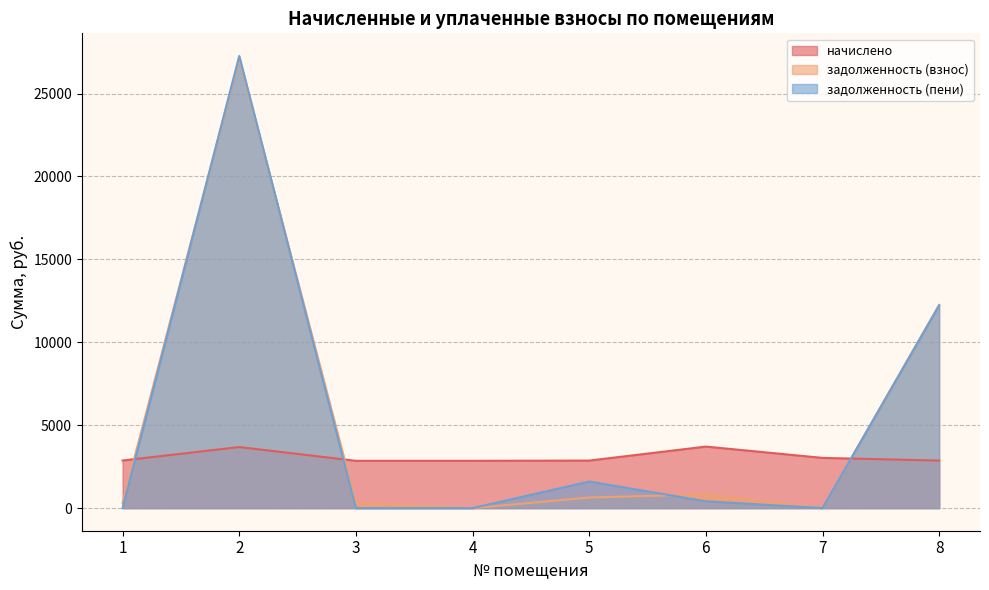

Reading right to left, transcribe all the data shown in this chart.

начислено: 2866.8	3028.9	3711.1	2866.8	2852.5	2852.5	3682.4	2871.5
задолженность (взнос): 12257.8	1.6	824.6	638.3	0.0	316.9	27140.8	319.1
задолженность (пени): 12221.1	1.6	411.7	1604.2	0.0	0.0	27268.3	0.0